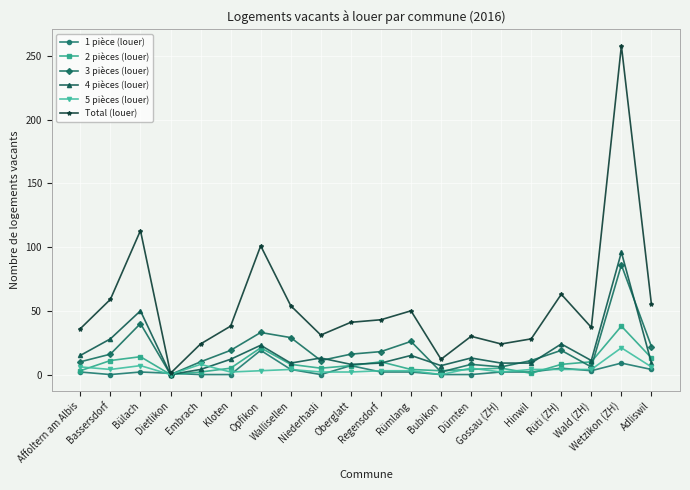

How many categories are shown in the chart?

20